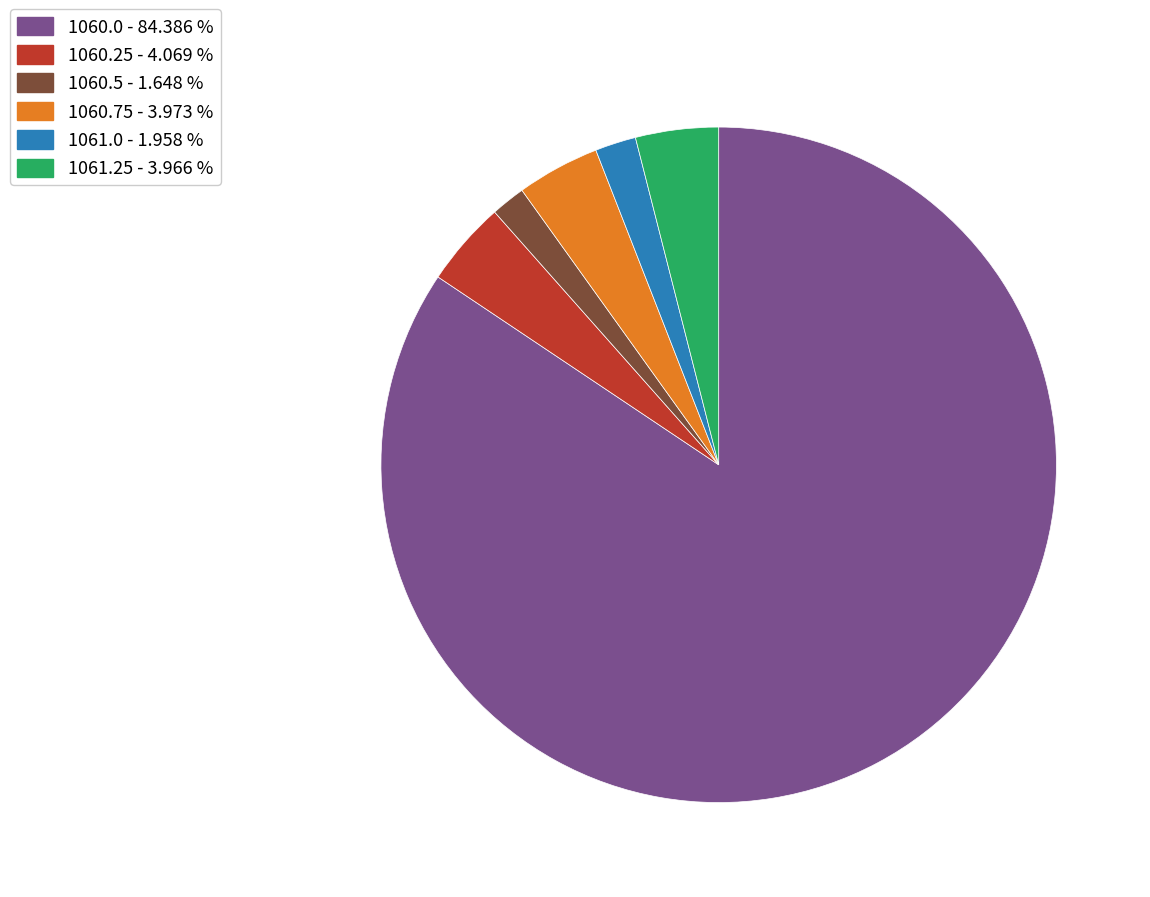

Do 1061.0 and 1060.5 together represent more than half of the pie?

No